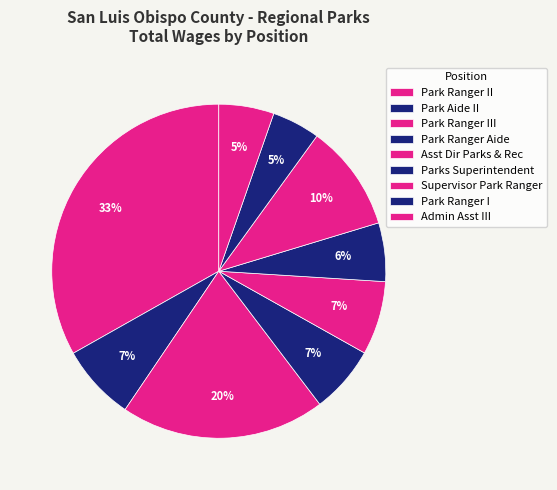

Count the number of slices in the pie.

9